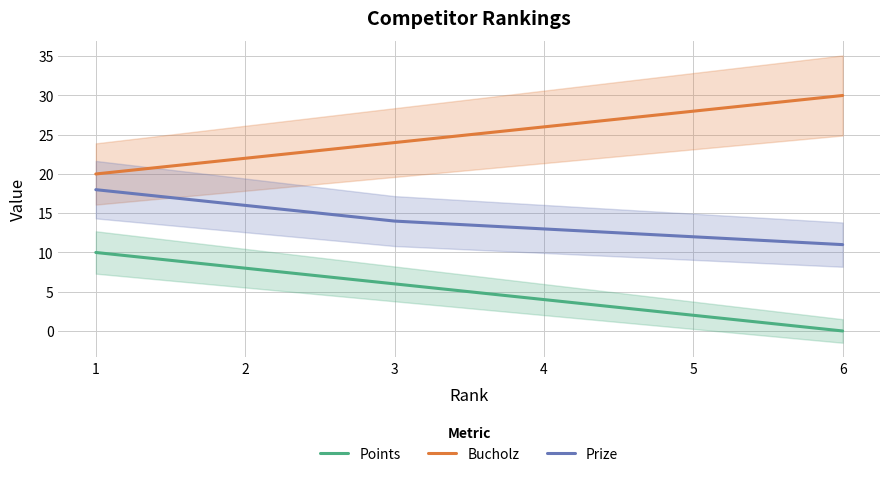

What is the difference between the Points values at 6 and 1?

10